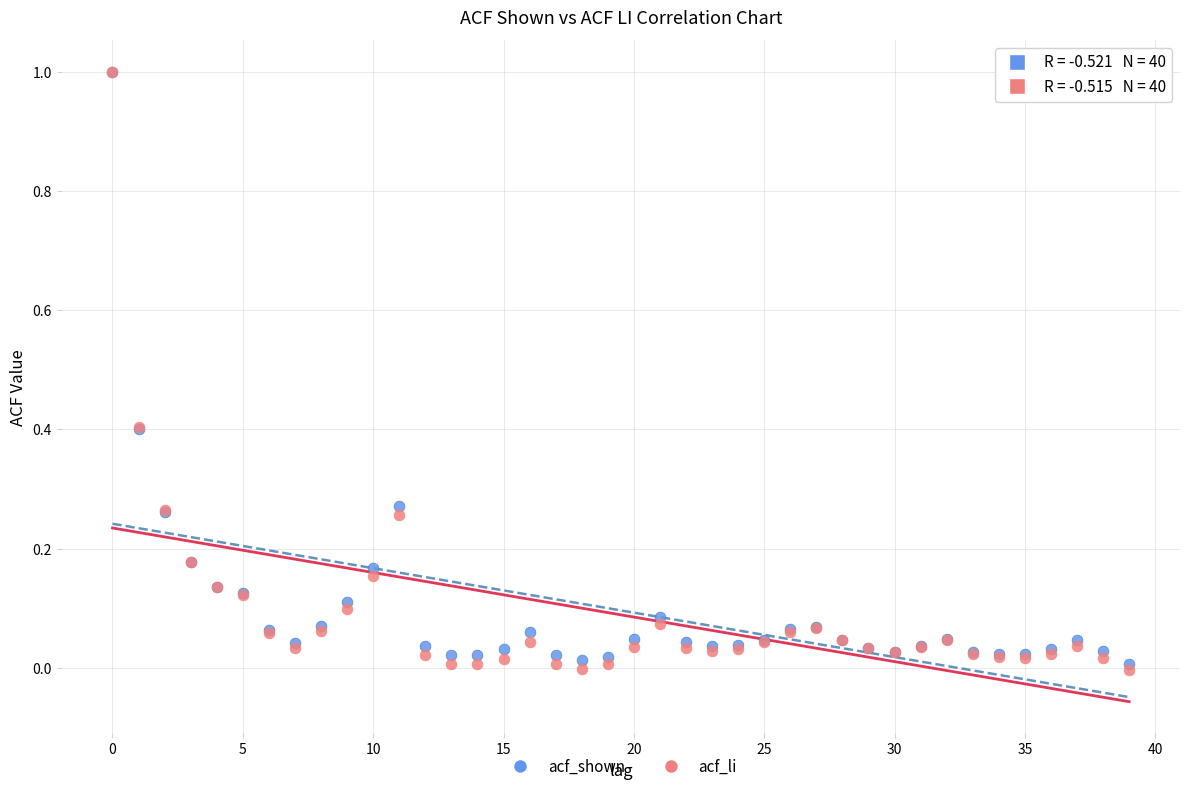

Which series has the largest Y range (max minus min)?

acf_li